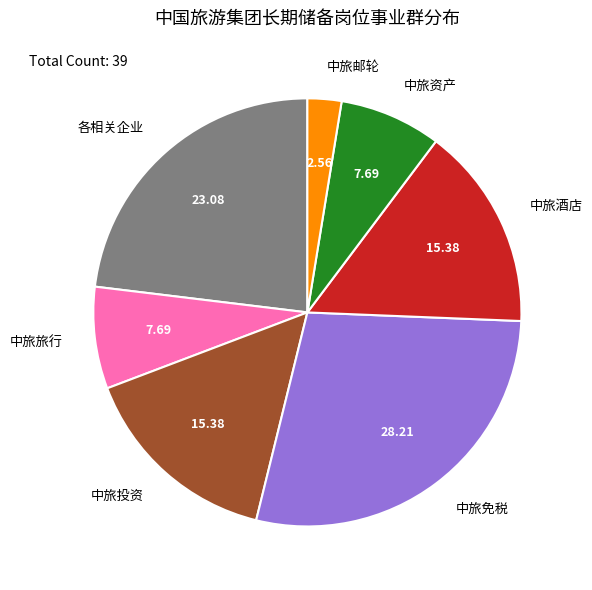

Between 中旅旅行 and 各相关企业, which is larger?

各相关企业